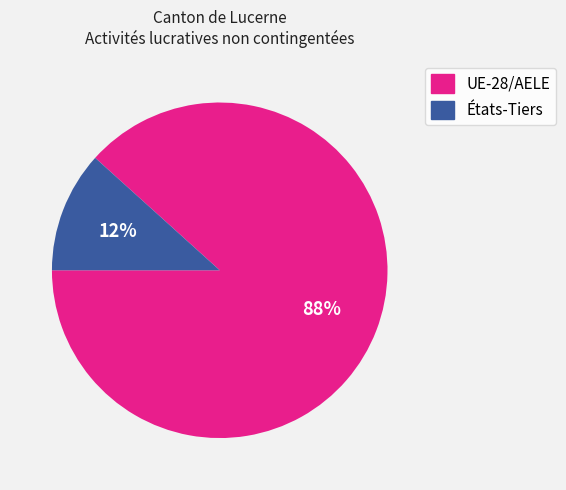

Which has a higher value, UE-28/AELE or États-Tiers?

UE-28/AELE